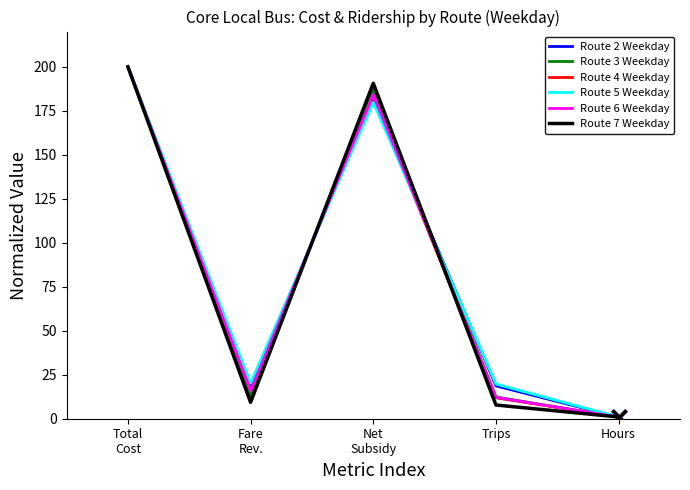

Where is the first local maximum for Route 3 Weekday?

Net
Subsidy